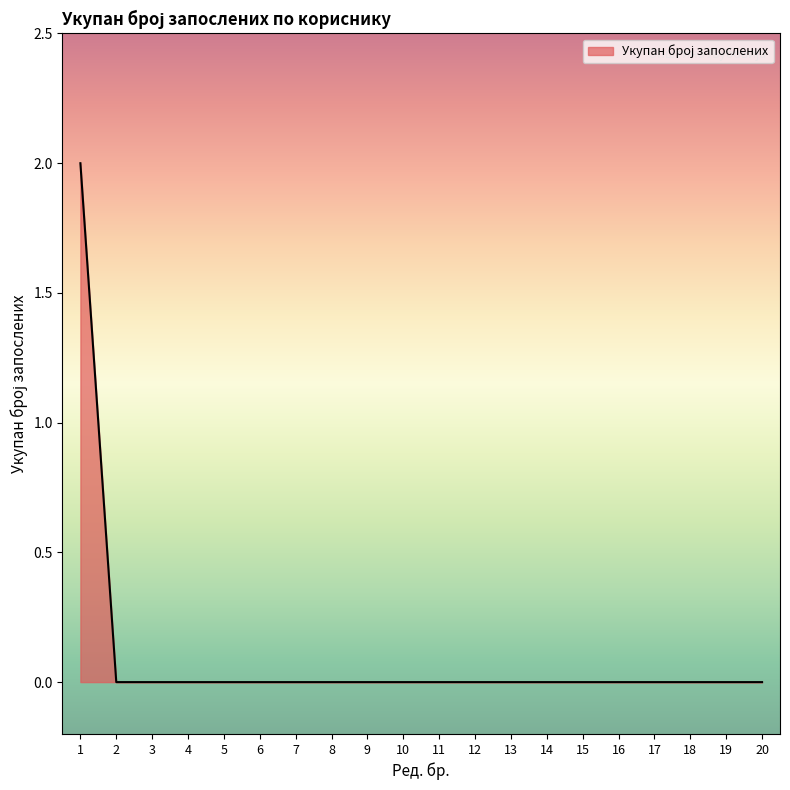

The chart shows a value of -1 at 15. True or false?

False